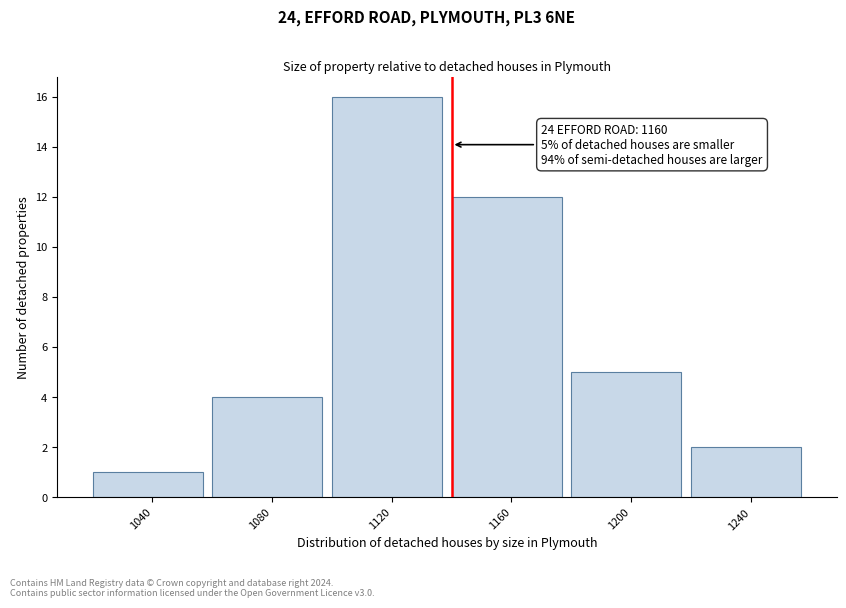

Reading left to right, extract all data points from this chart.

1	4	16	12	5	2